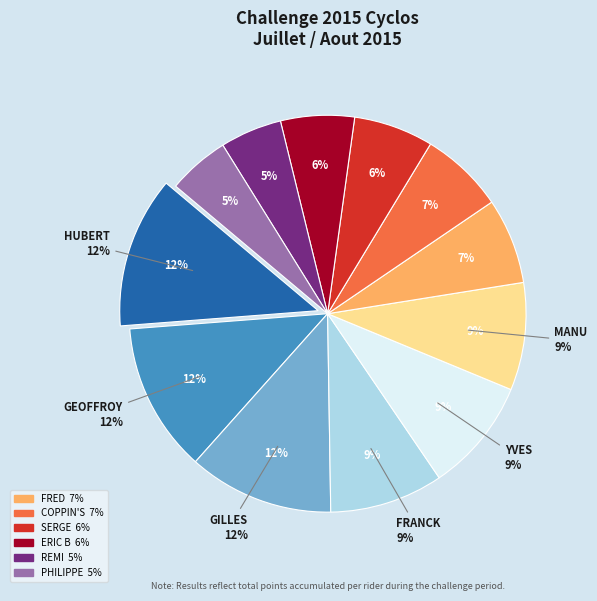

The COPPIN'S slice represents 7% of the pie. True or false?

True